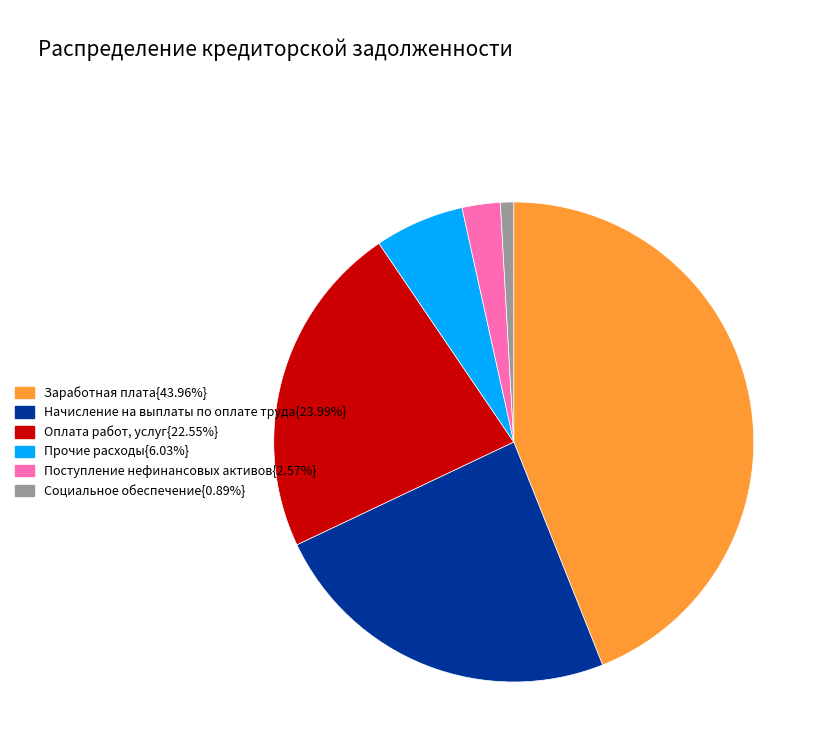

What is the ratio of the value at Оплата работ, услуг{22.55%} to the value at Поступление нефинансовых активов{2.57%}?

8.8